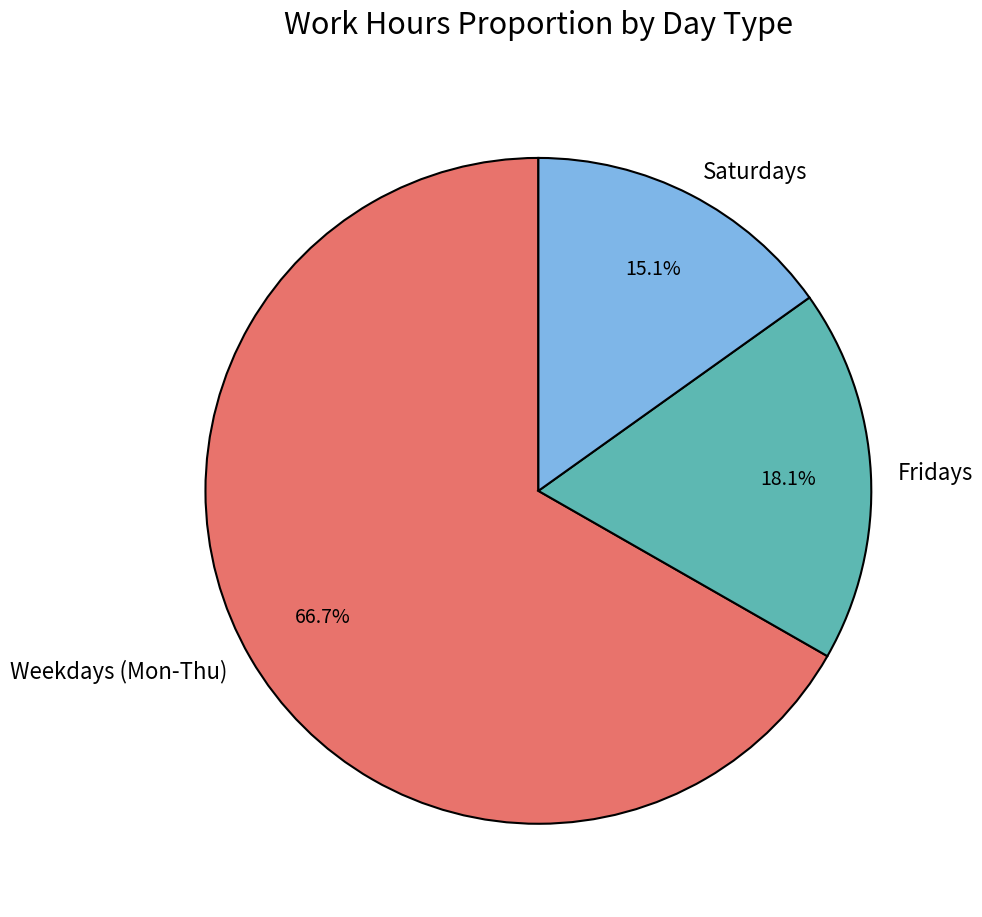

Between Weekdays (Mon-Thu) and Saturdays, which is larger?

Weekdays (Mon-Thu)